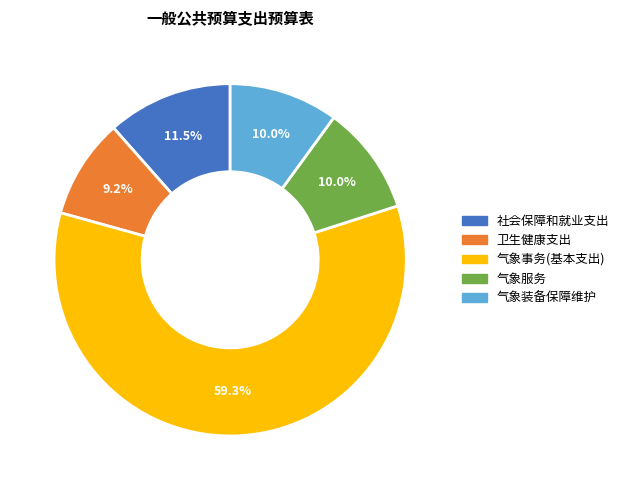

What is the smallest slice in the pie chart?

卫生健康支出